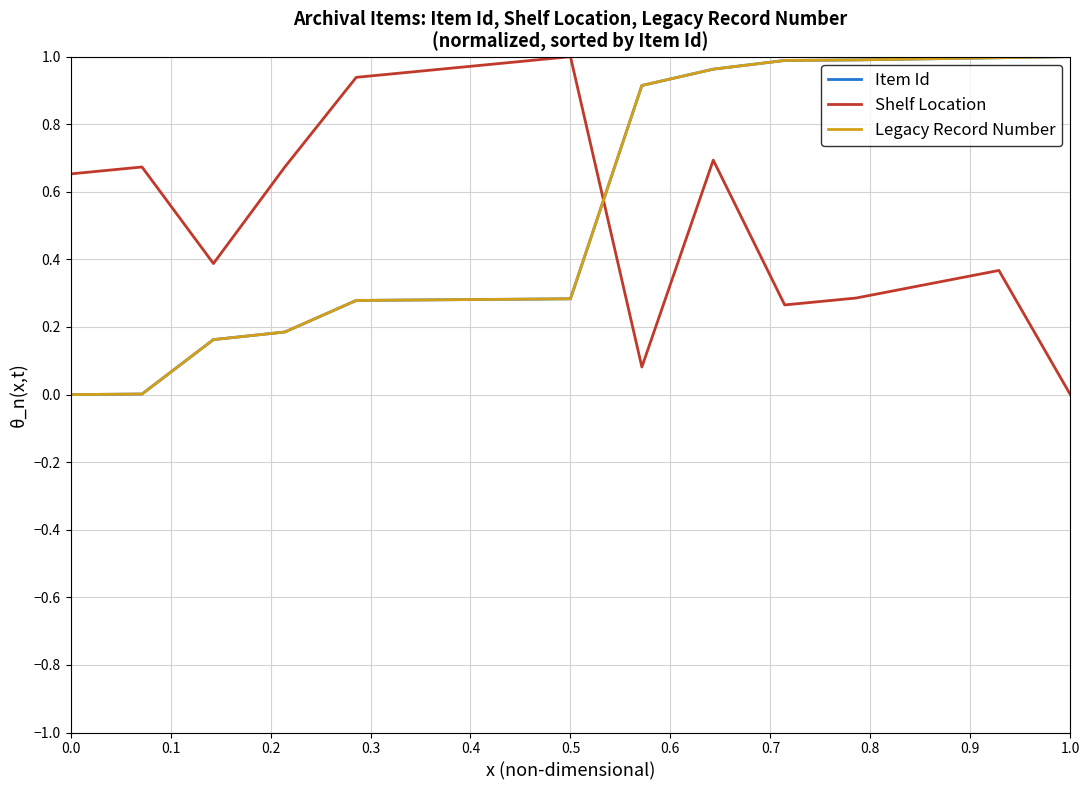

Which series ends up on top after the final intersection of Shelf Location and Legacy Record Number?

Legacy Record Number